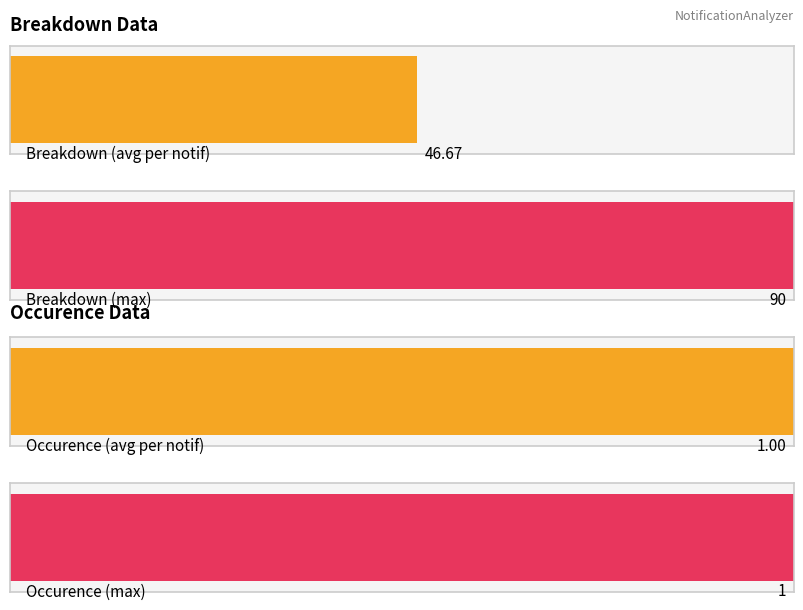

What is the minimum value shown in the chart?

1